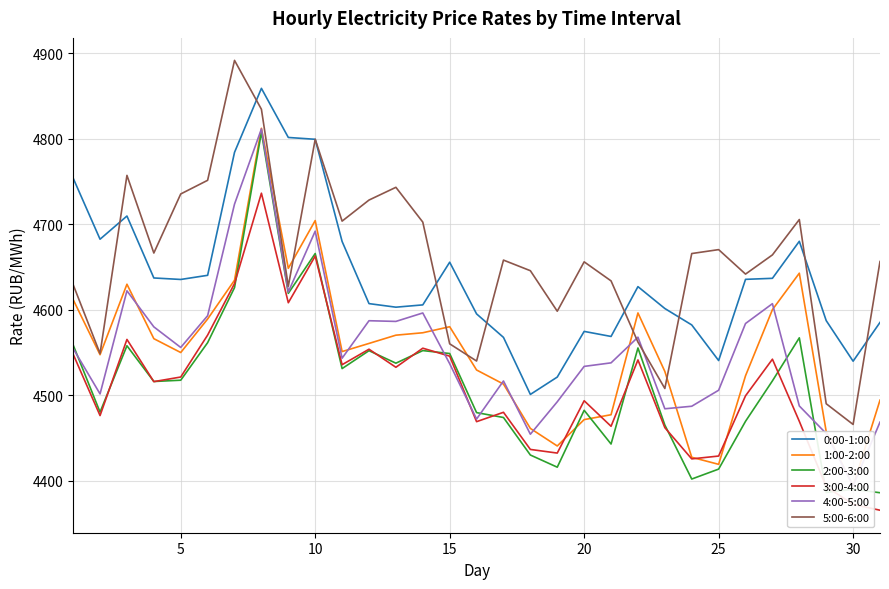

List the series in order of their peak value, lowest first.

3:00-4:00, 2:00-3:00, 4:00-5:00, 1:00-2:00, 0:00-1:00, 5:00-6:00